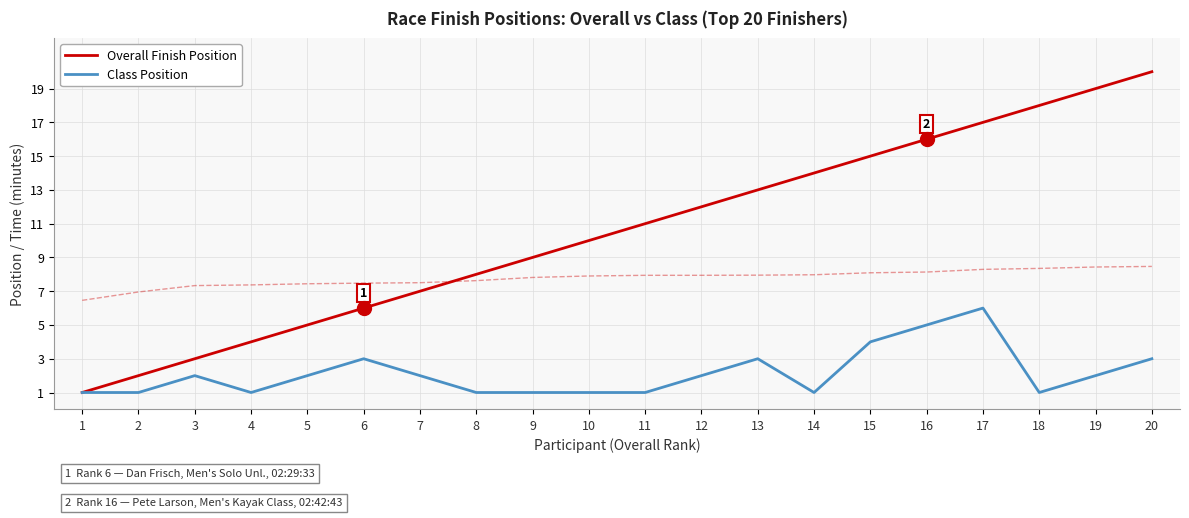

True or false: Class Position has more than 1 interior local peaks.

True